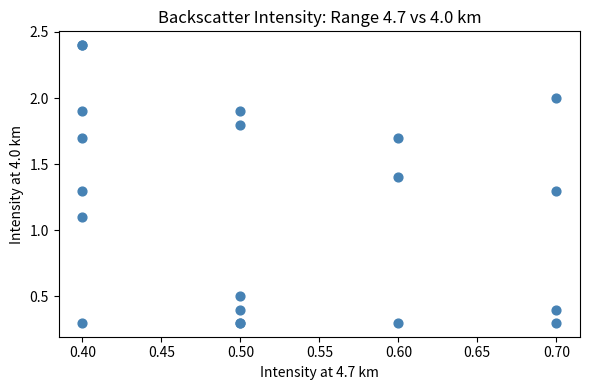

What Y value in the scatter plot is closest to 1?

1.1